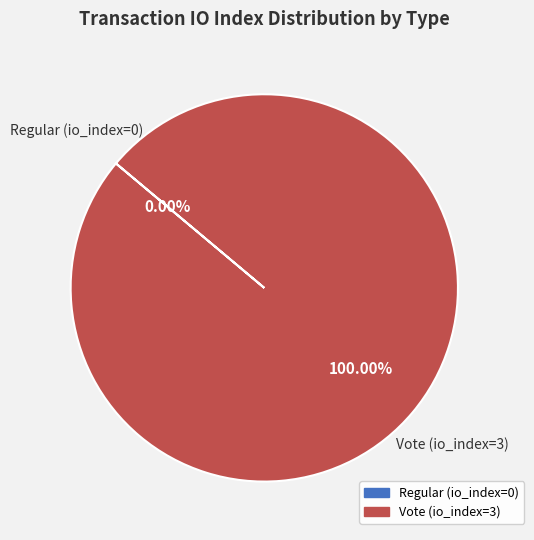

Do Regular (io_index=0) and Vote (io_index=3) together represent more than half of the pie?

Yes